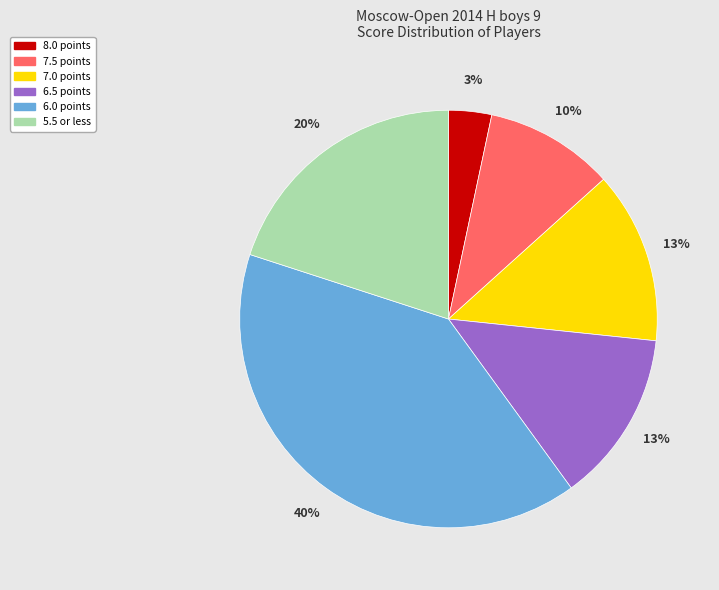

Count the number of slices in the pie.

6